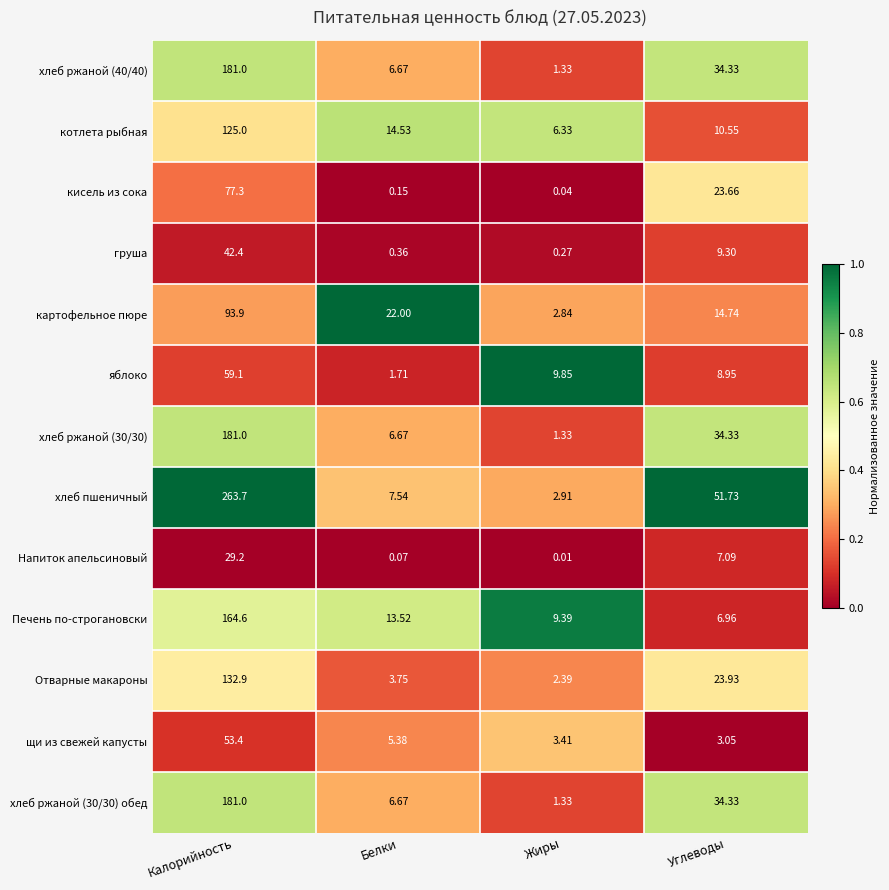

Between Жиры and Углеводы, which series saw the biggest shift?

хлеб пшеничный